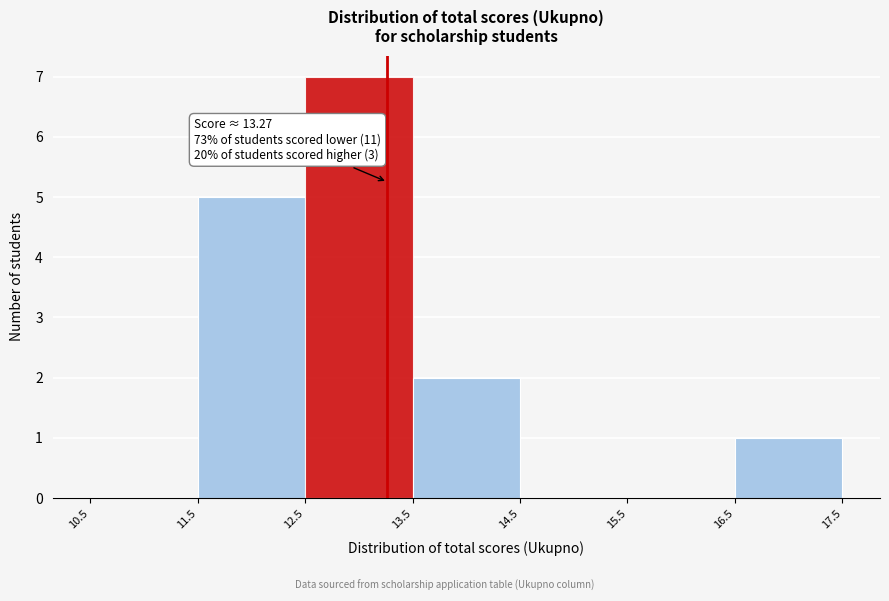

Over which range of the x-axis is the bar tallest?

12.5 to 13.5